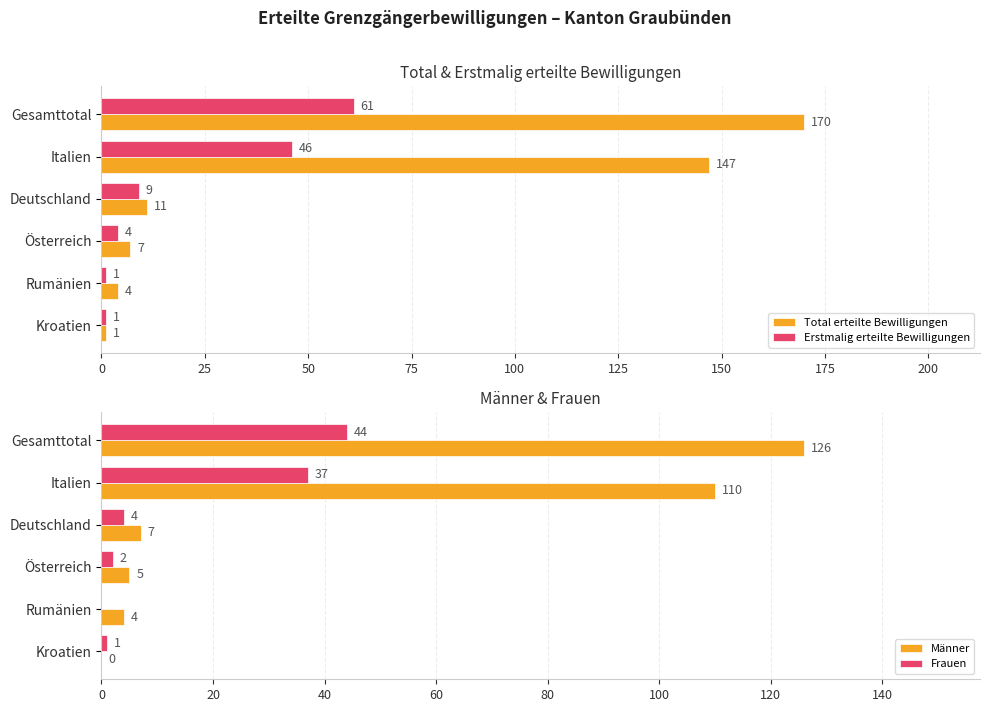

Rank the categories by Total erteilte Bewilligungen value from highest to lowest.

Gesamttotal, Italien, Deutschland, Österreich, Rumänien, Kroatien